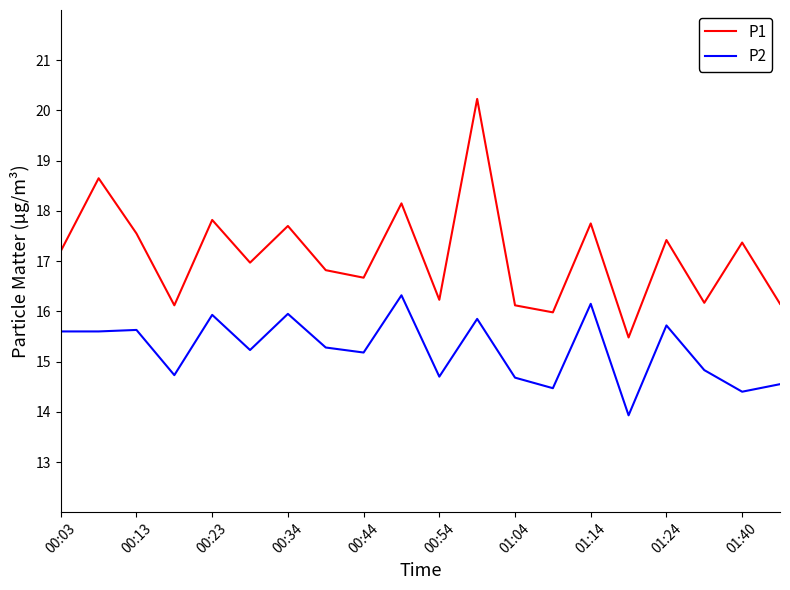

Which series has the largest total across all categories?

P1